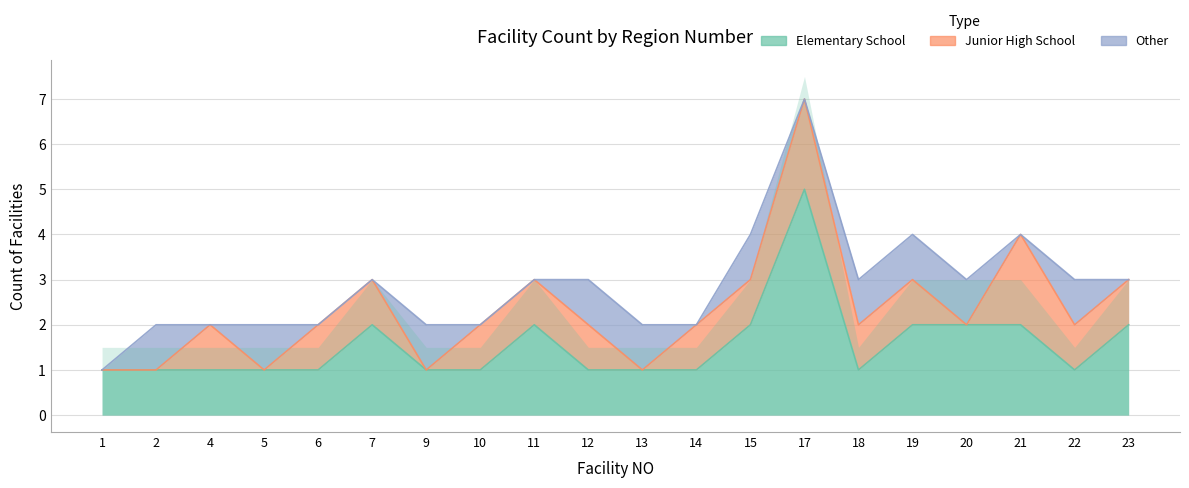

True or false: Other and Elementary School intersect in this chart.

False